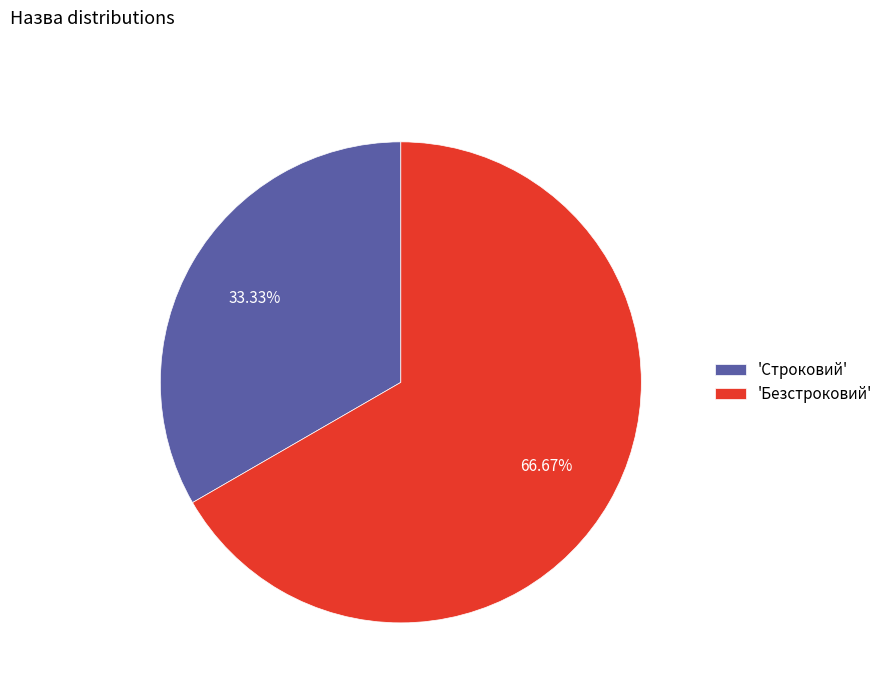

Which category accounts for the majority?

'Безстроковий'